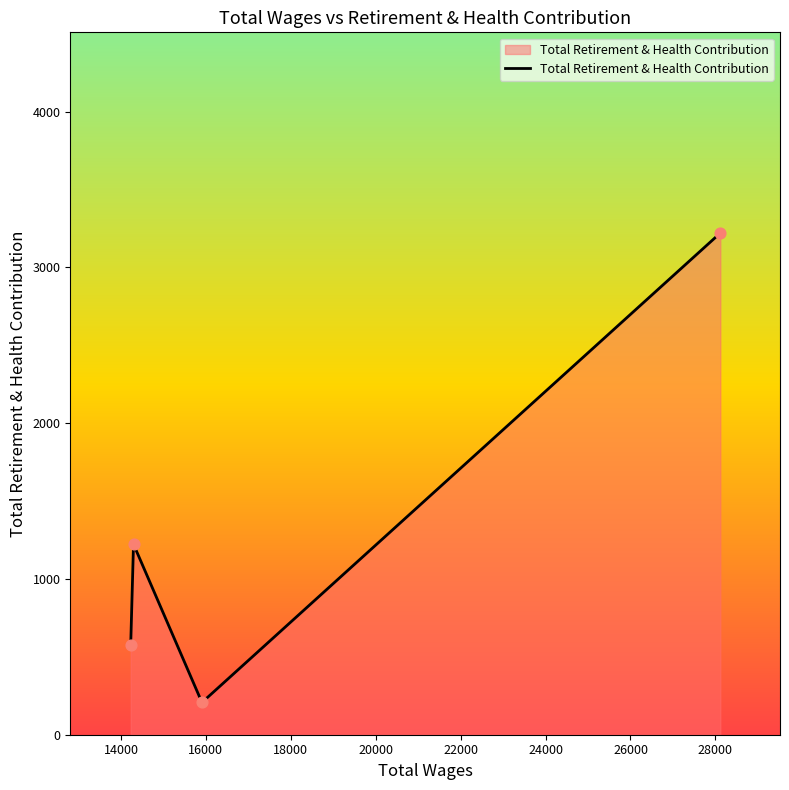

True or false: the data has more than 2 interior local peaks.

False